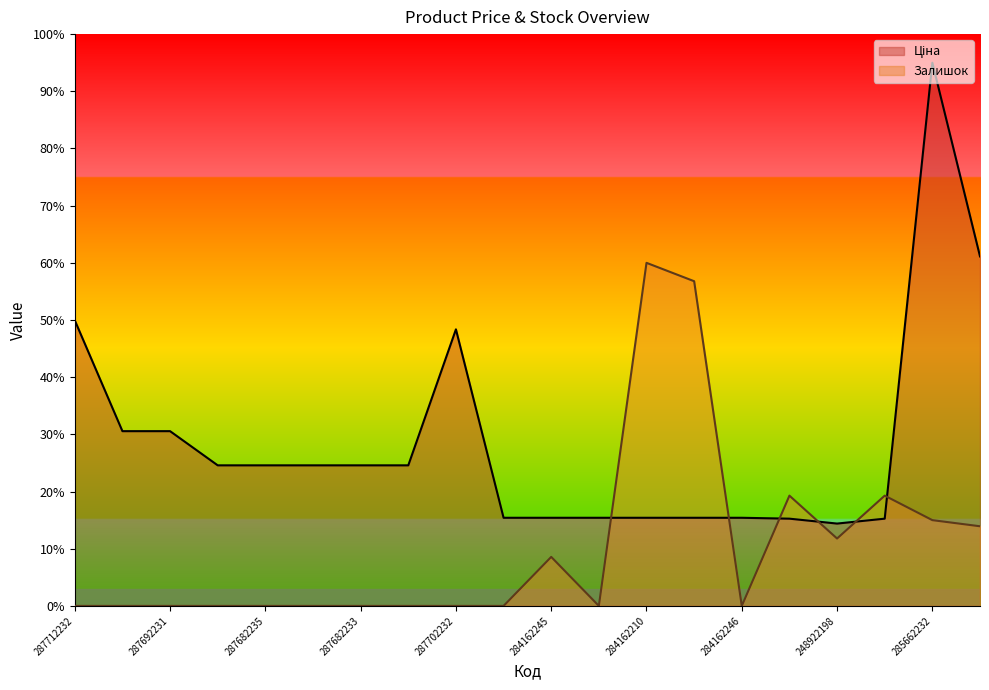

Rank the series at 284162209 from lowest to highest value.

Ціна, Залишок